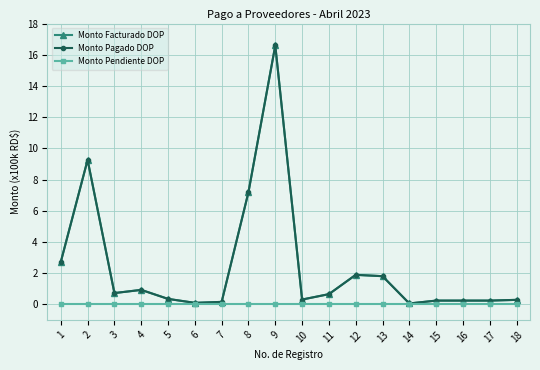

Does the chart have visible grid lines?

Yes